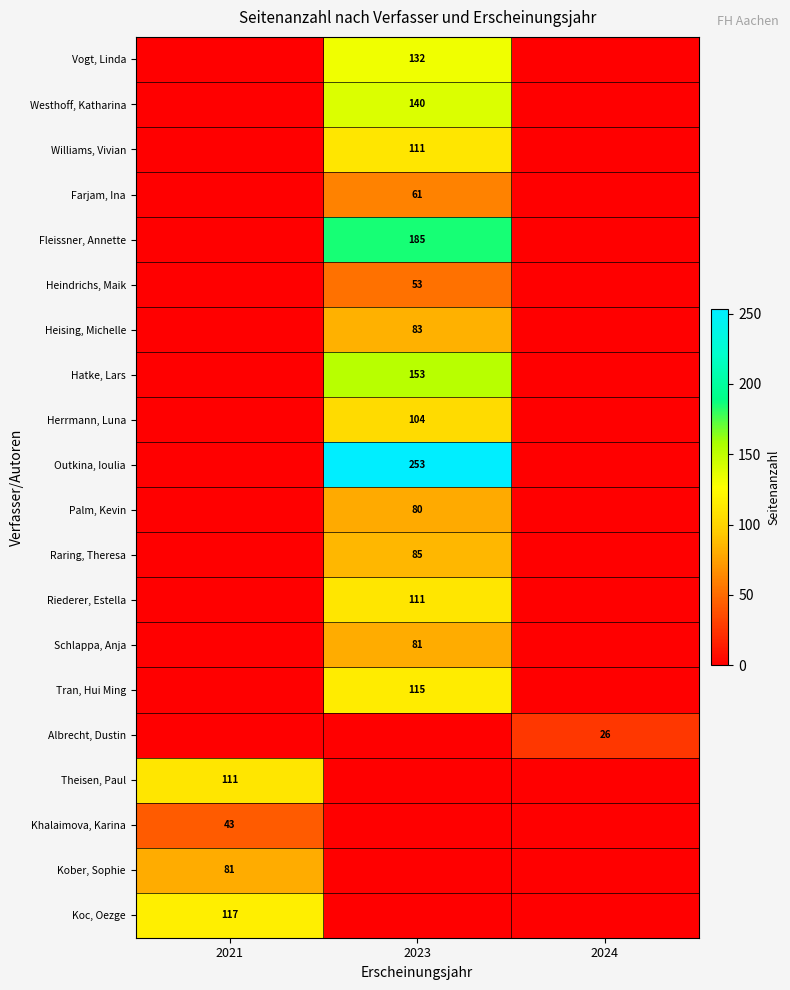

The Farjam, Ina series shows 61 at 2023. True or false?

True